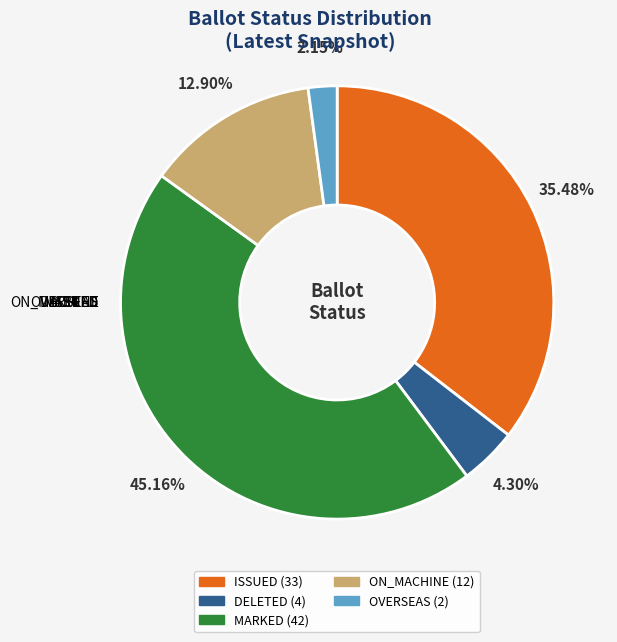

How many slices are in this pie chart?

5